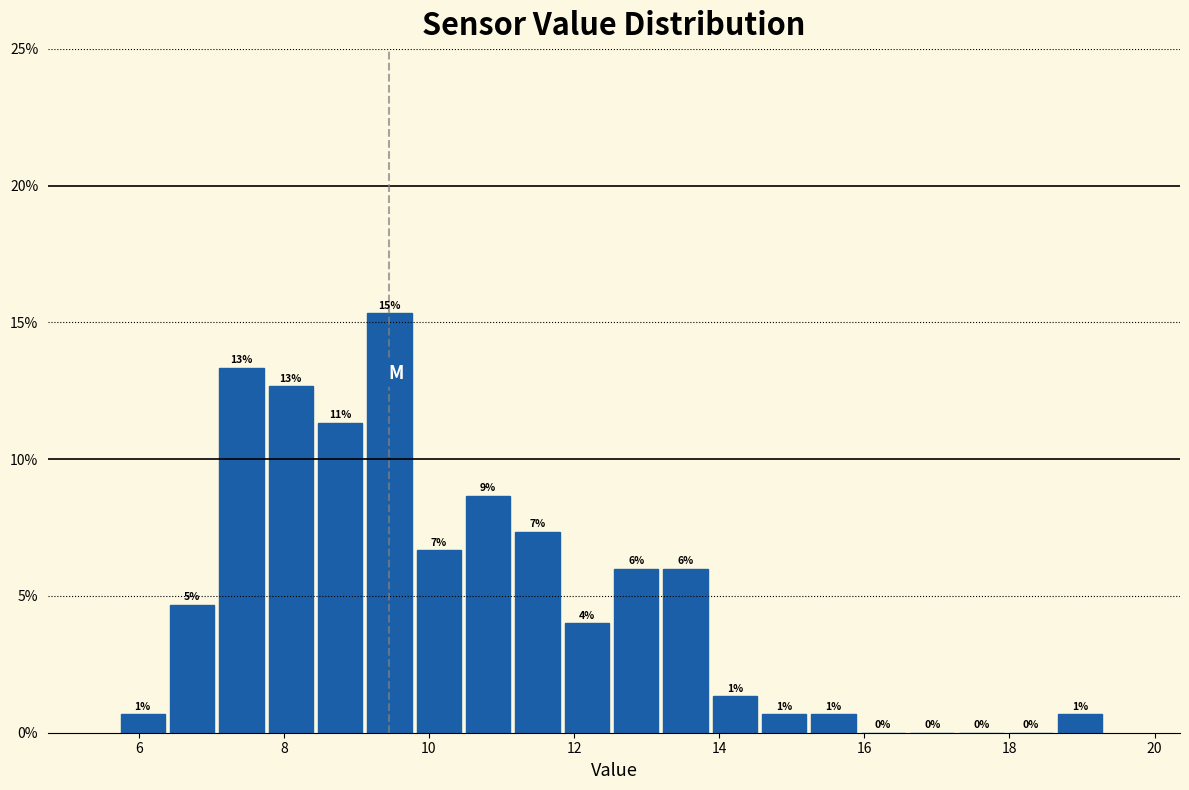

Read against the x-axis, roughly where is the centre of the tallest bar?

9.4